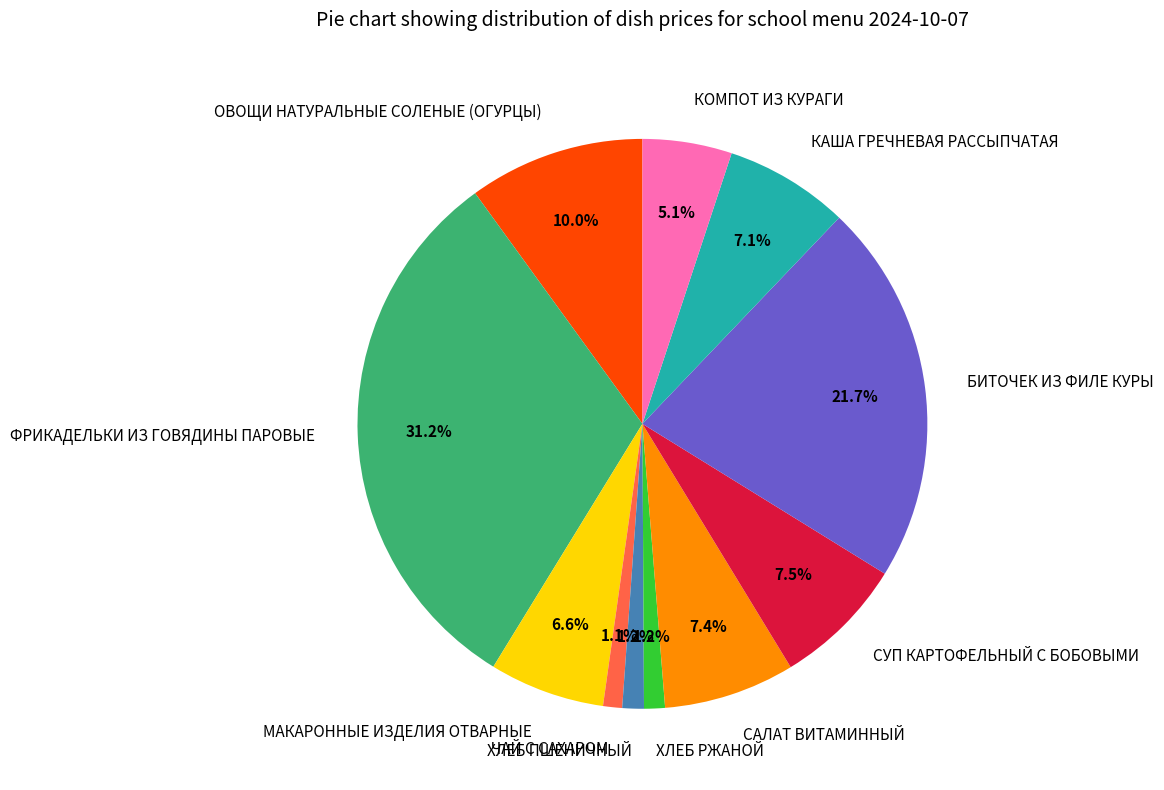

Does КАША ГРЕЧНЕВАЯ РАССЫПЧАТАЯ account for over 50% of the chart?

No